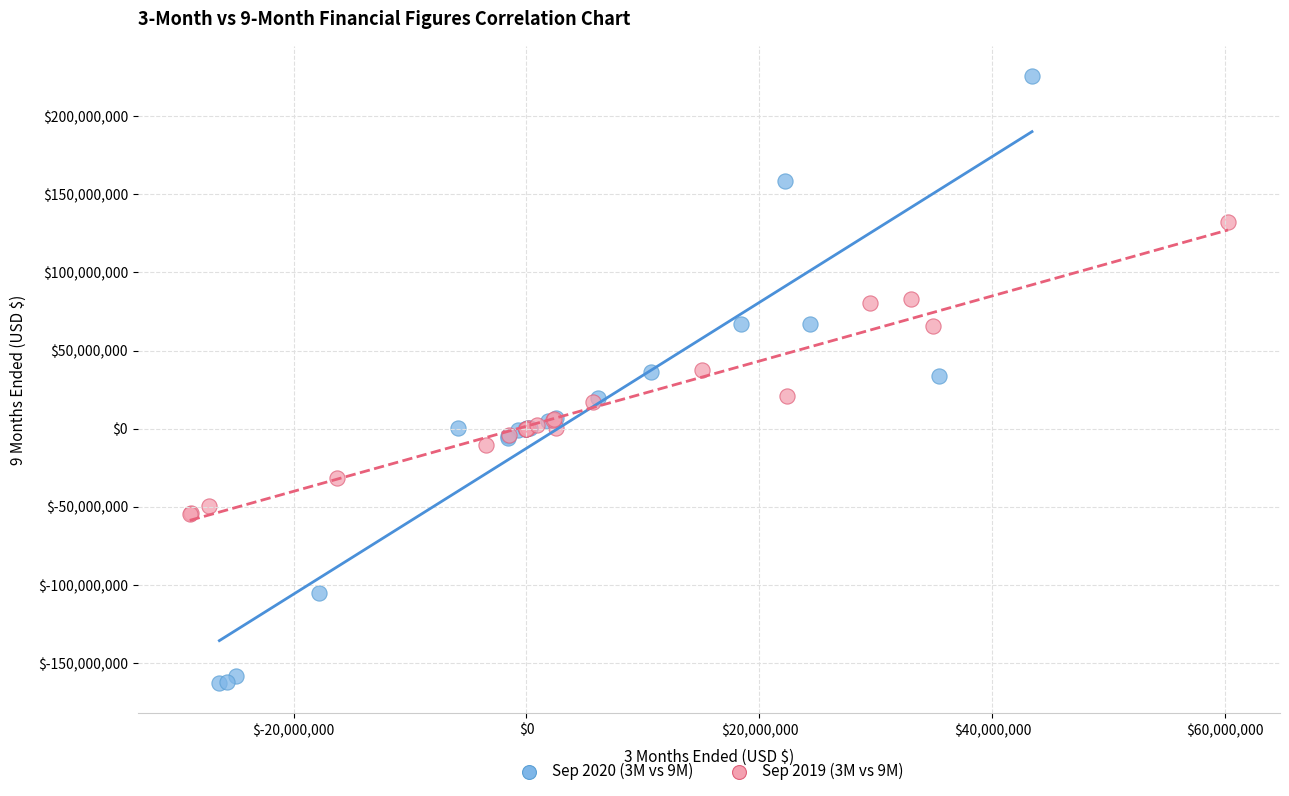

Which series has the widest spread of Y values?

Sep 2020 (3M vs 9M)